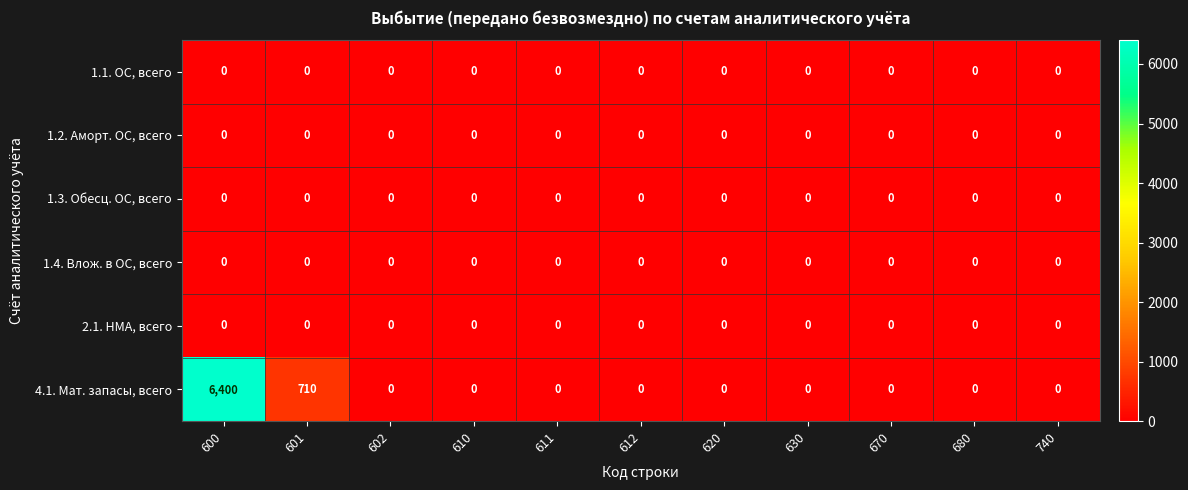

What is the maximum value shown in the chart?

6400